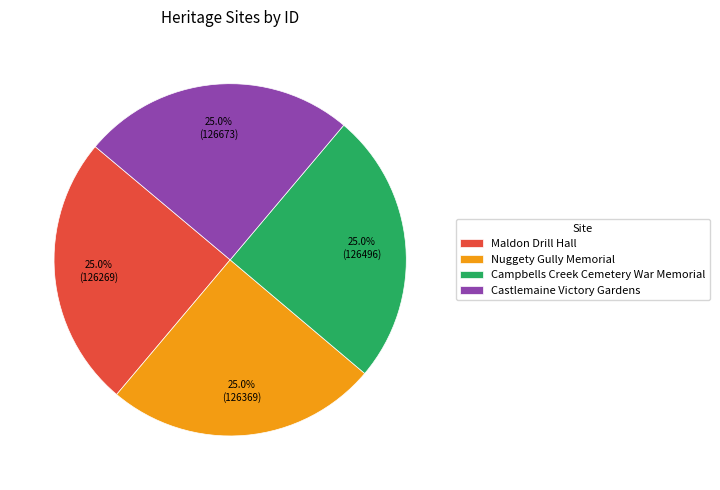

What percentage is the Castlemaine Victory Gardens slice, to the nearest percent?

25%